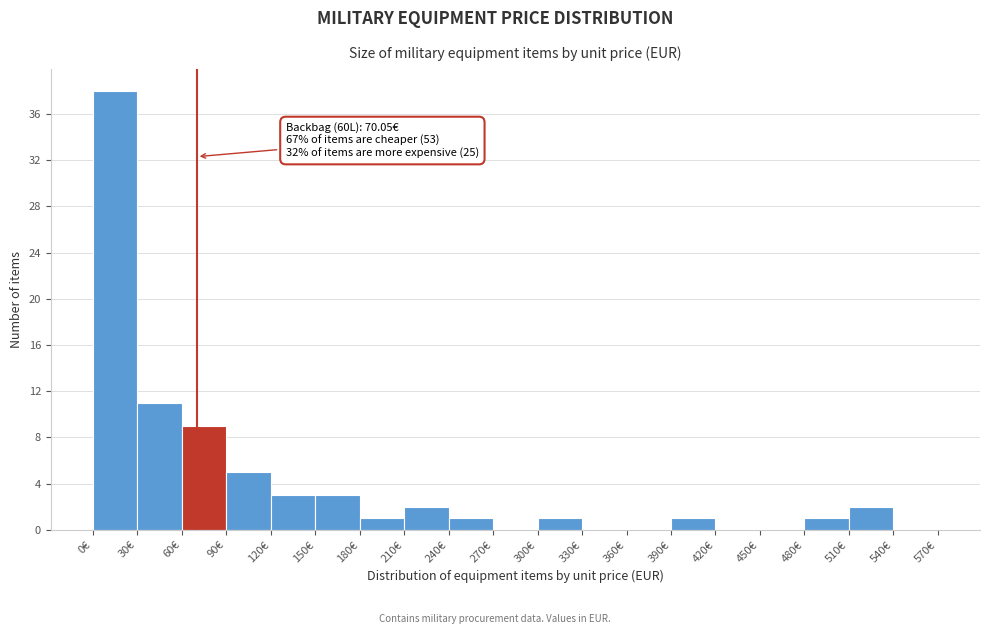

Which range on the x-axis has the tallest bar?

0 to 30